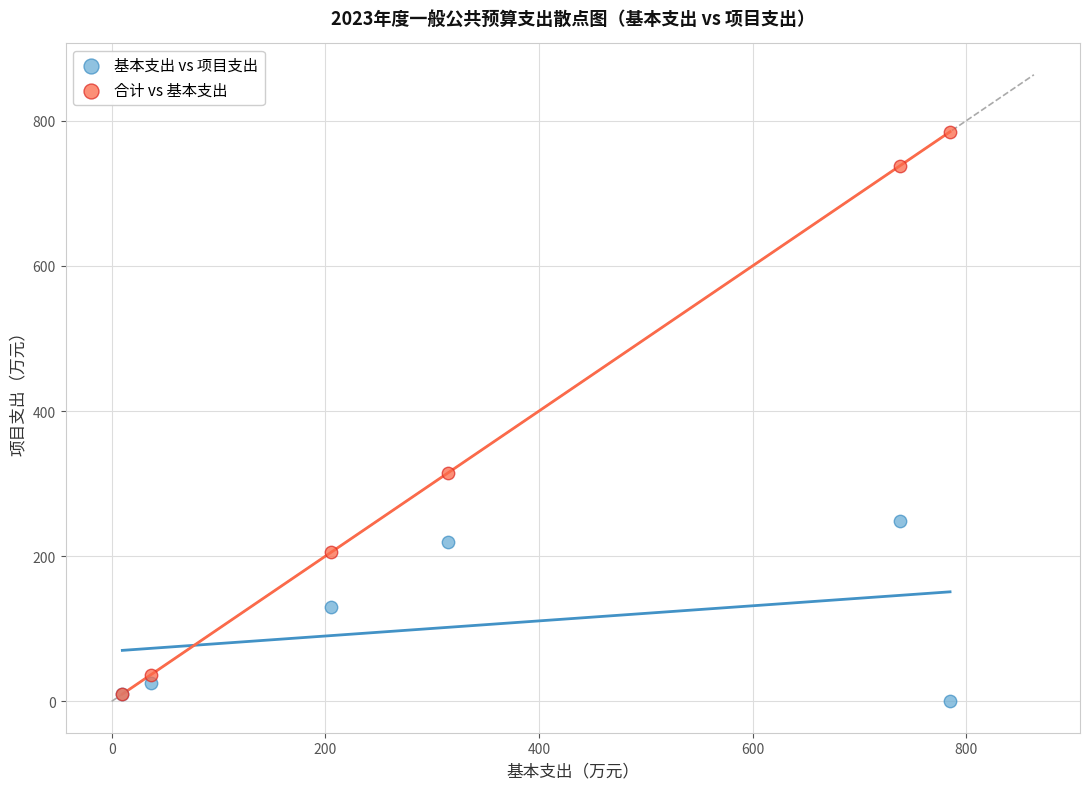

In the 合计 vs 基本支出 series, what Y value is closest to 397?

314.5